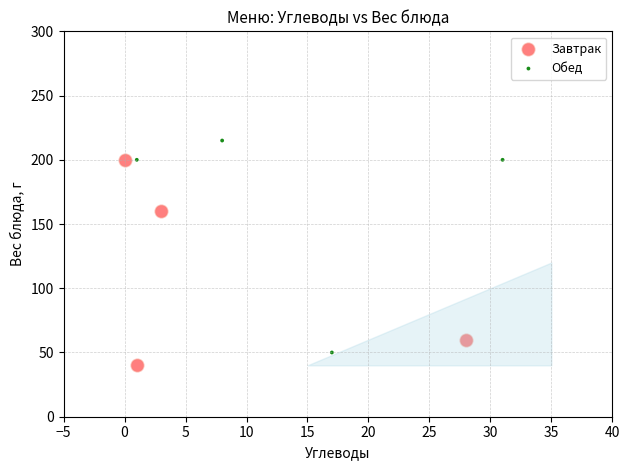

Which series contains the highest Y value?

Обед